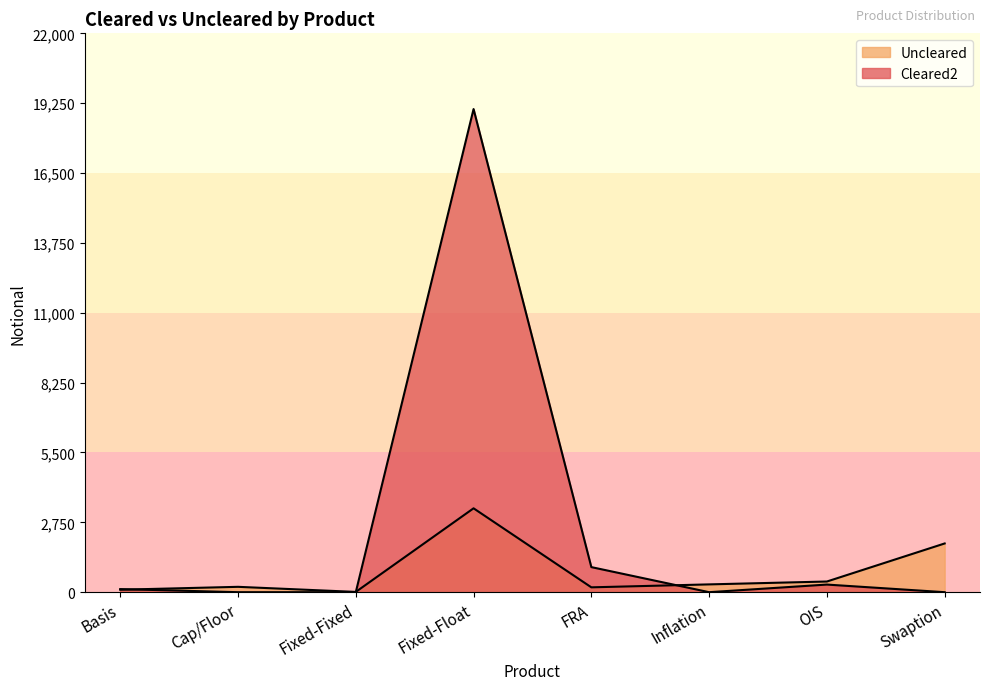

True or false: Uncleared and Cleared2 intersect in this chart.

True